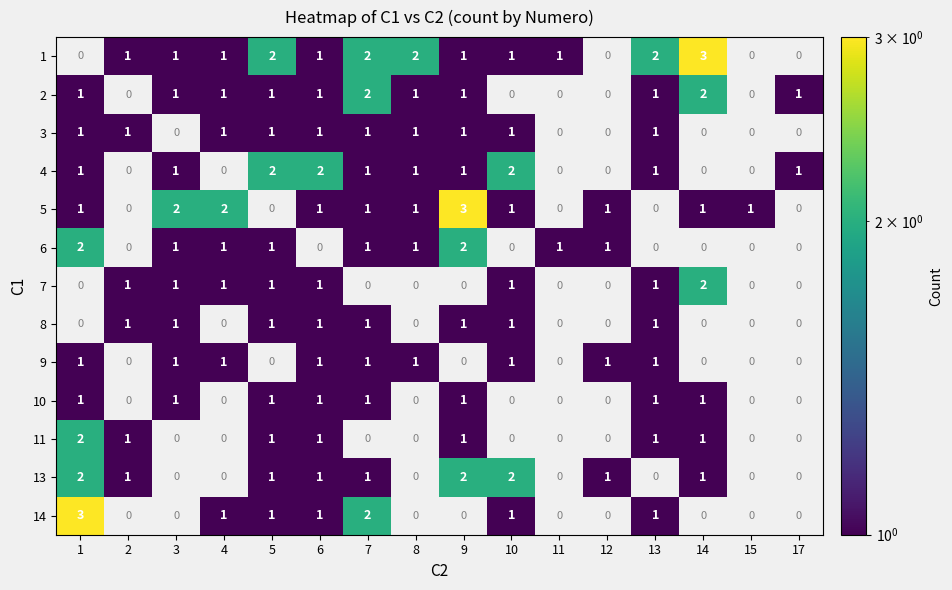

Is it true that 9 equals 0 at 13?

False